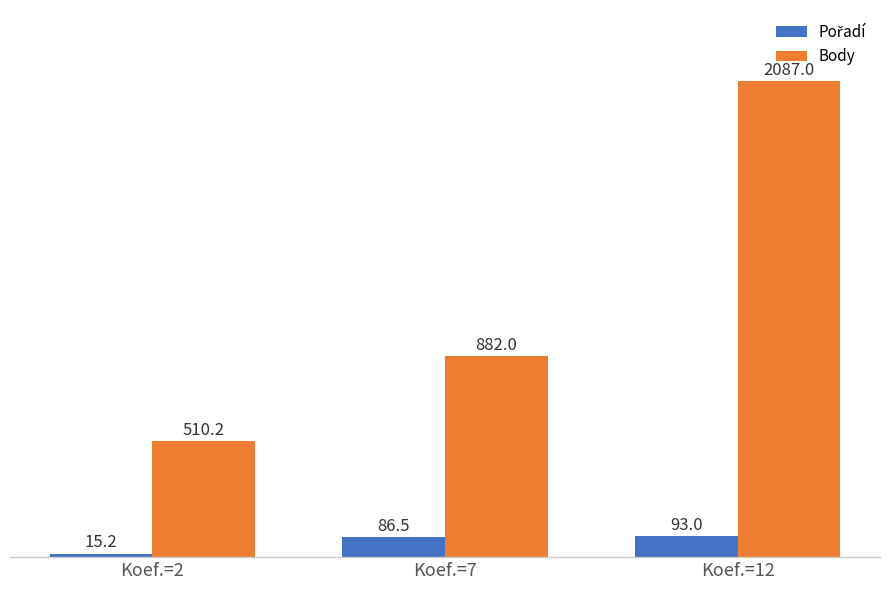

Which series has the largest range (max minus min)?

Body